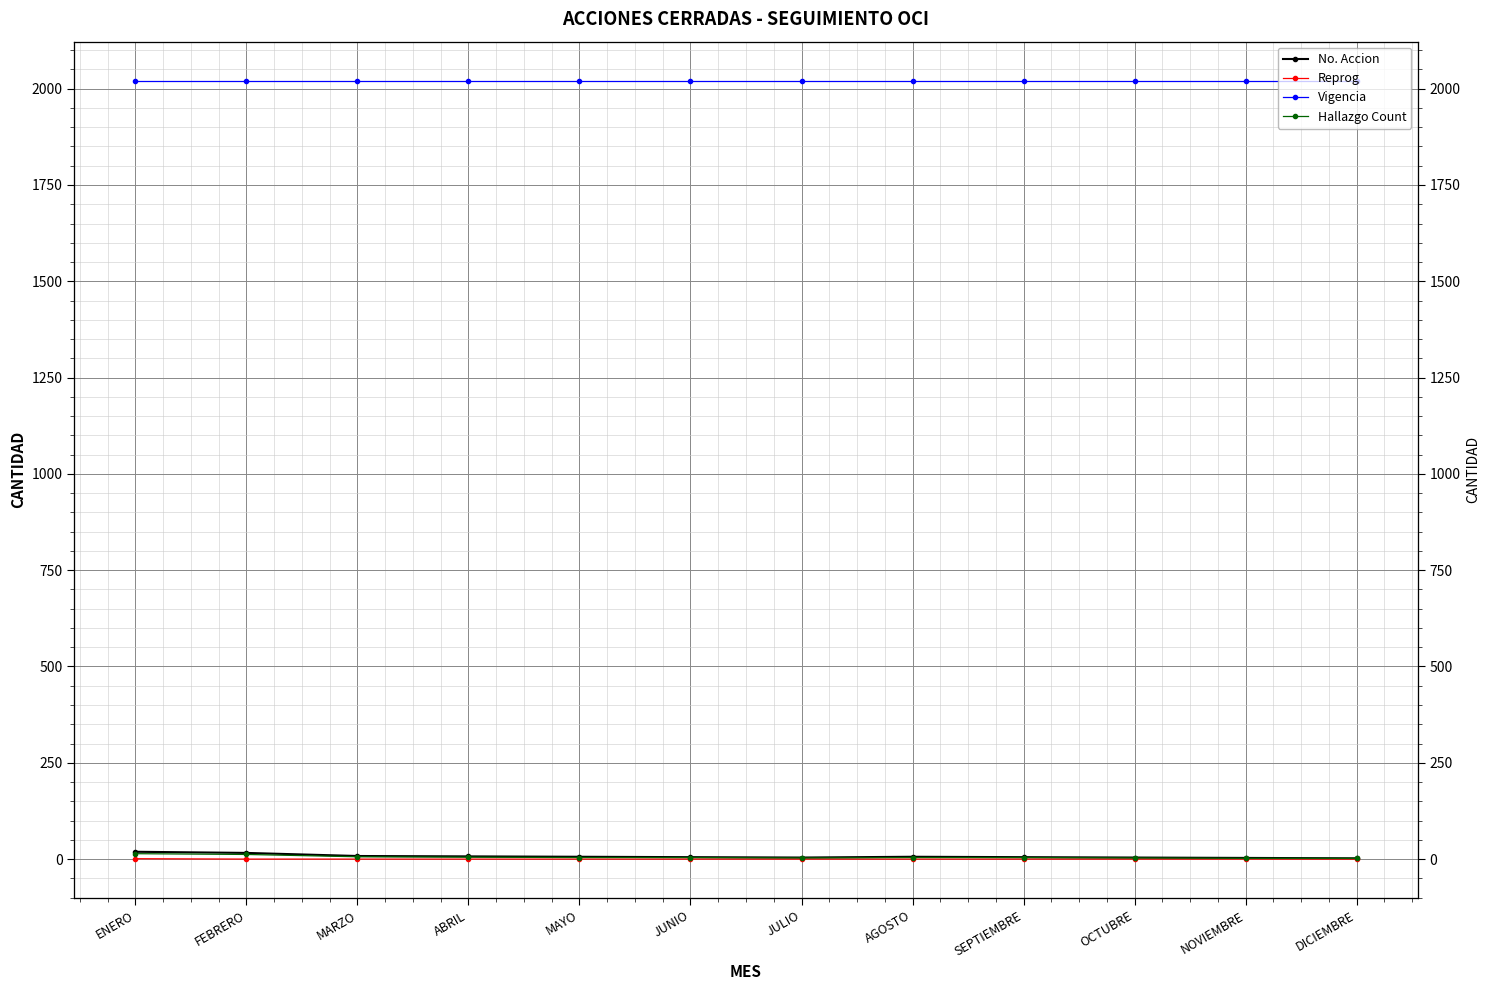

True or false: No. Accion and Reprog cross at least once.

False